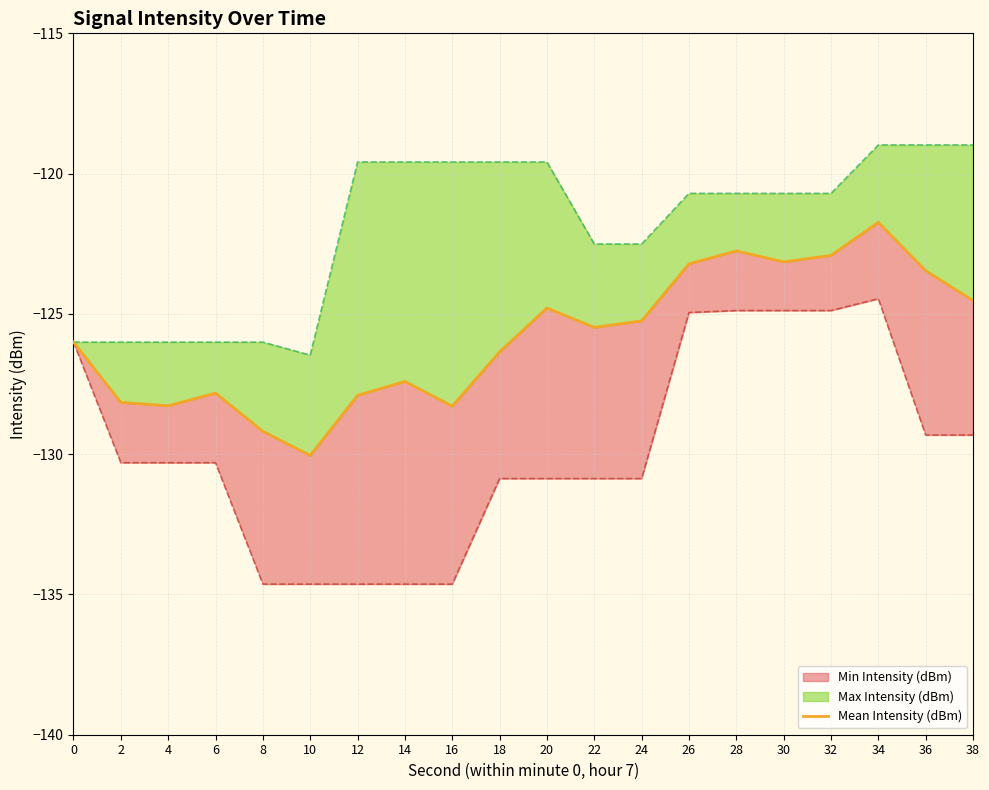

What is the value of the 11th point from the left?

-124.8